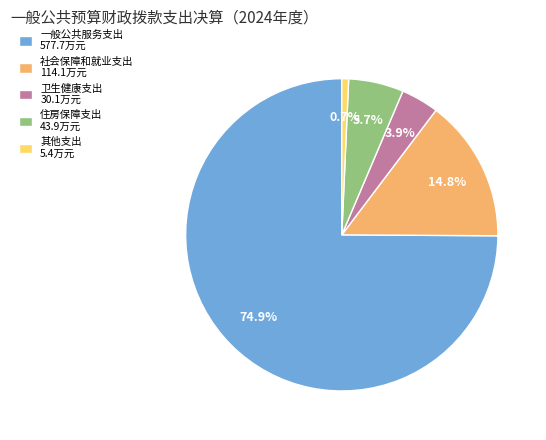

What is the ratio of the value at 一般公共服务支出 577.7万元 to the value at 卫生健康支出 30.1万元?

19.2